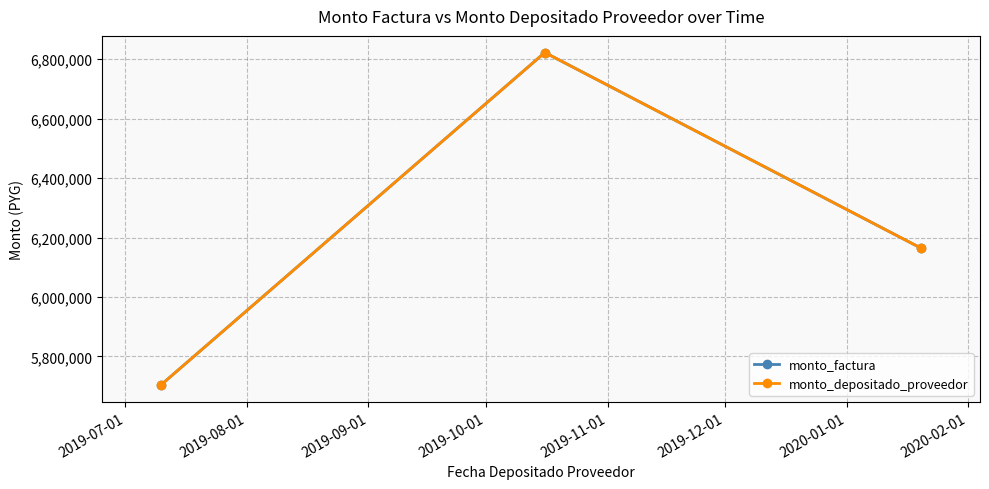

Is this an area chart (filled region under the line)?

No